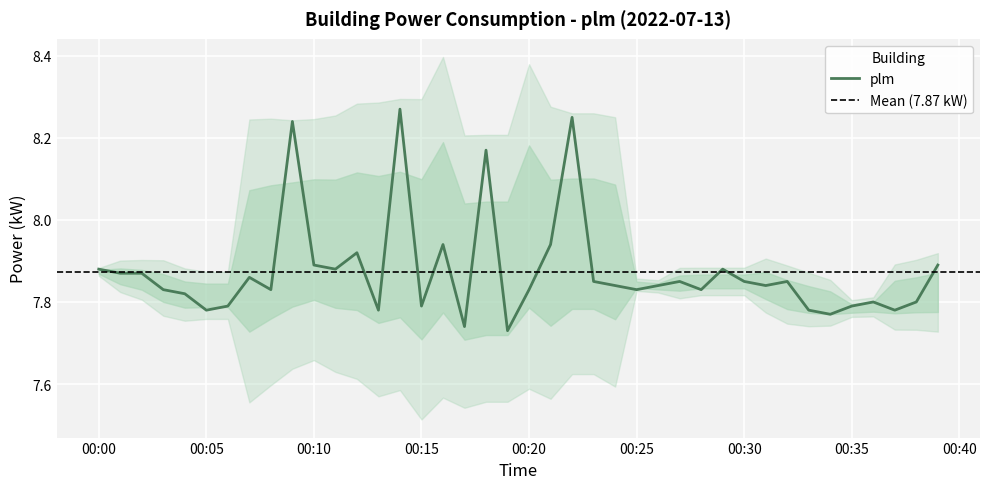

Is it true that the value at 00:05 is 7.8?

True